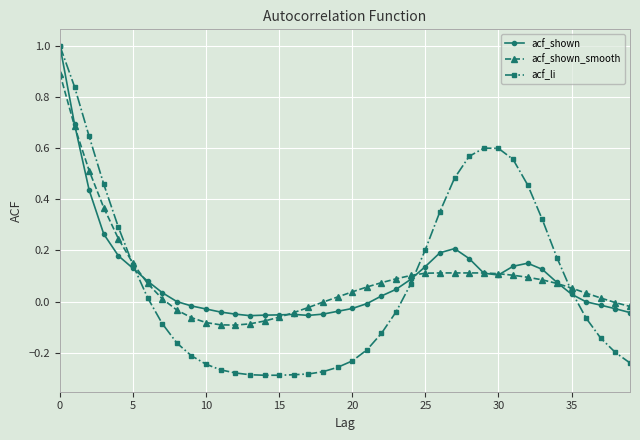

Which series has the largest range (max minus min)?

acf_li